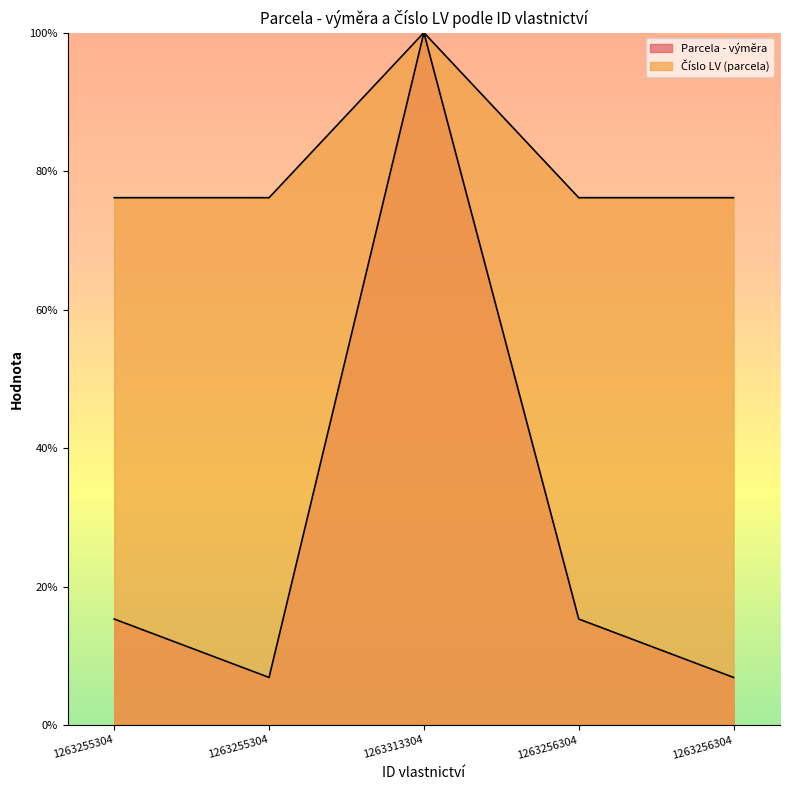

True or false: Číslo LV (parcela) and Parcela - výměra cross at least once.

False